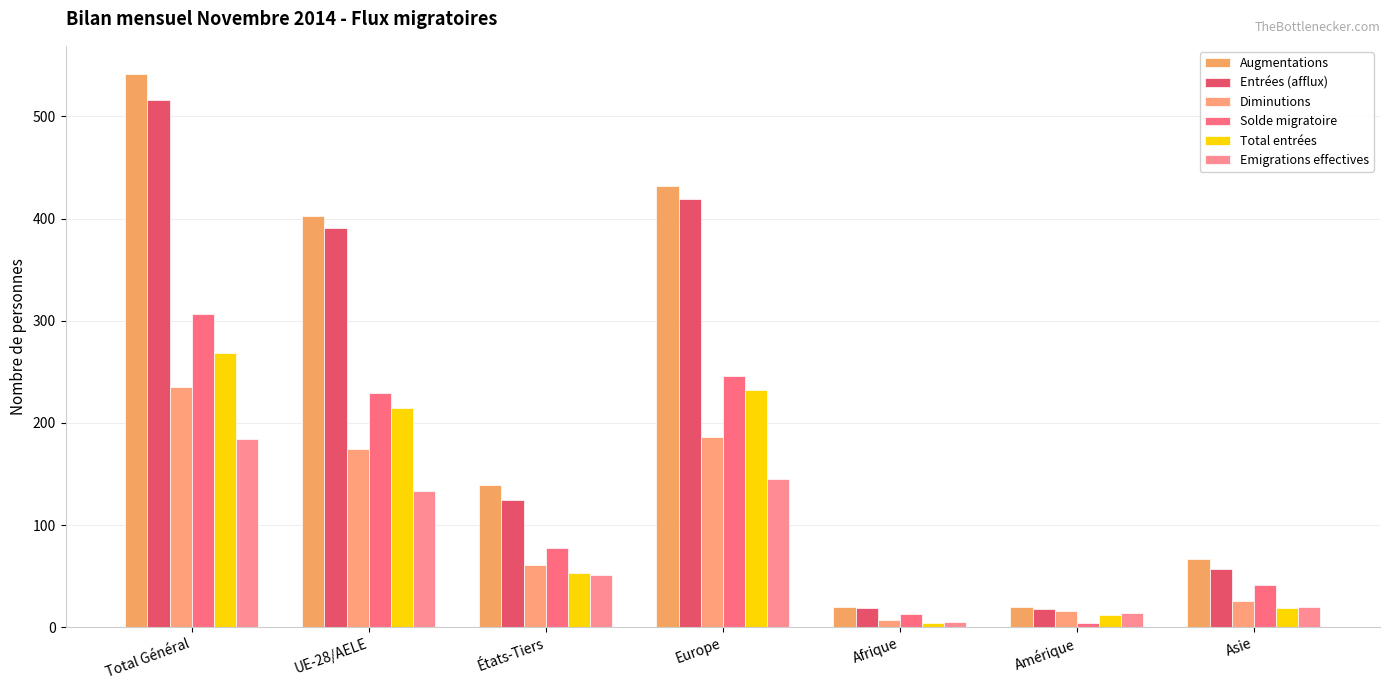

What is the difference between the maximum and minimum values in the Total entrées series?

264